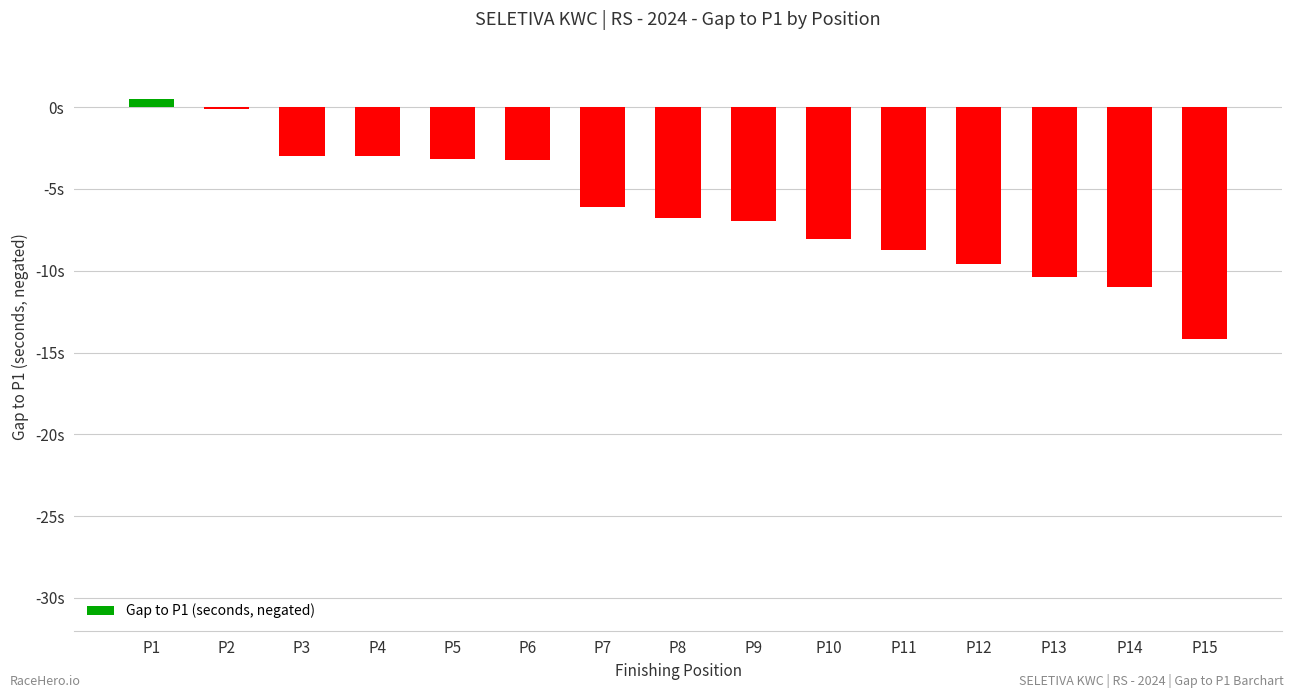

Are the bars horizontal?

No